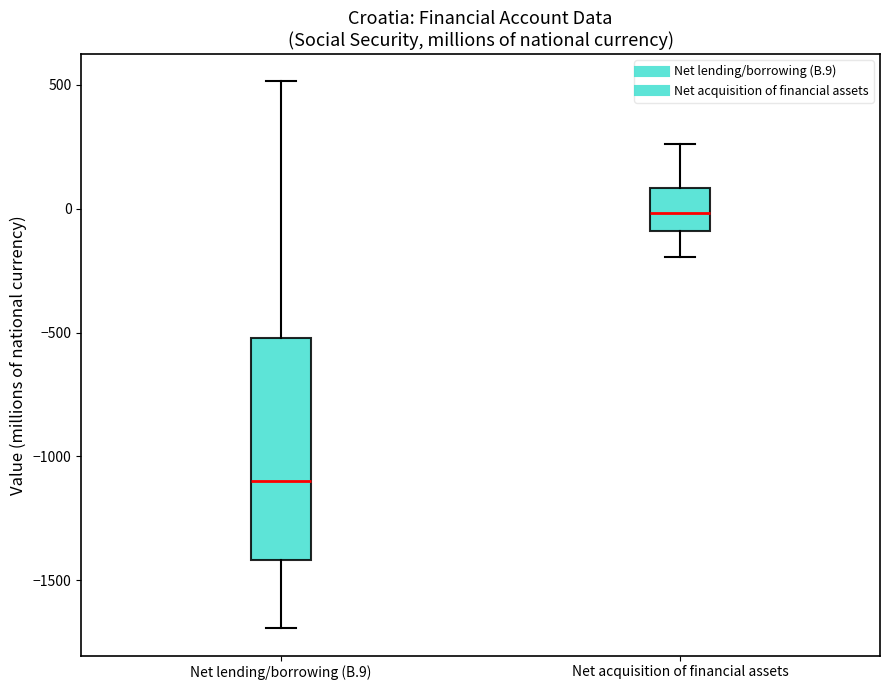

Which box has the lowest median line?

Net lending/borrowing (B.9)